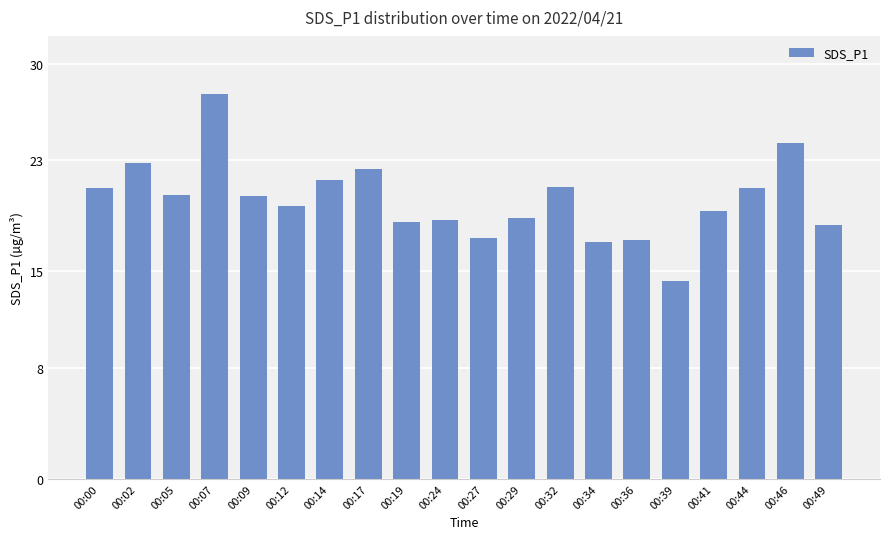

What is the change in value from 00:29 to 00:44?

+2.1